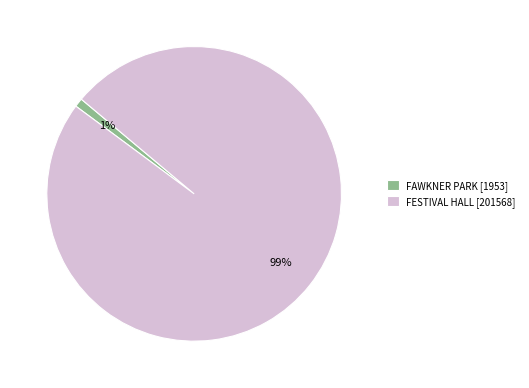

To the nearest percent, what is the combined percentage of FAWKNER PARK and FESTIVAL HALL?

100%